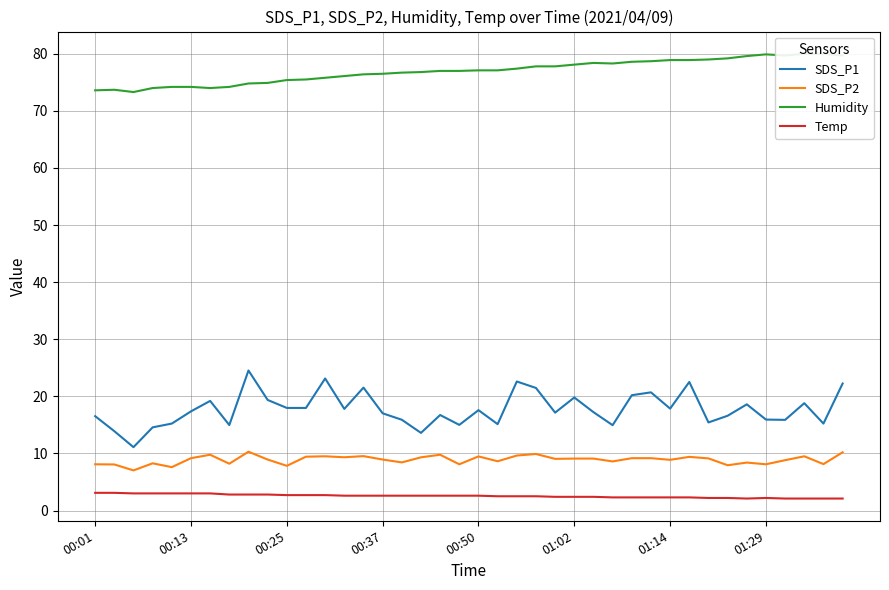

How many data points in Humidity are less than 77?

18